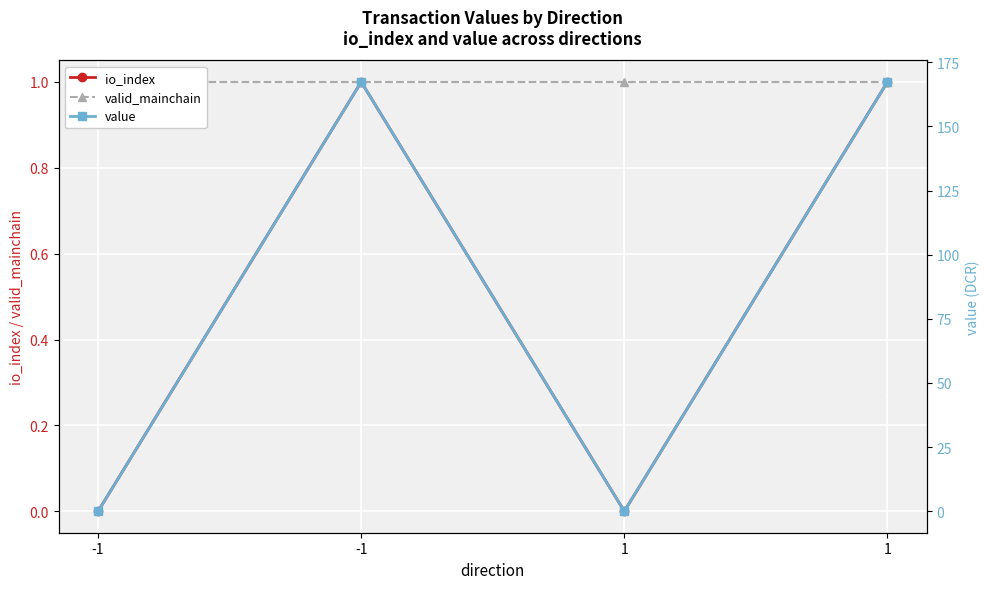

True or false: value has a value of 0.0 at -1.

False